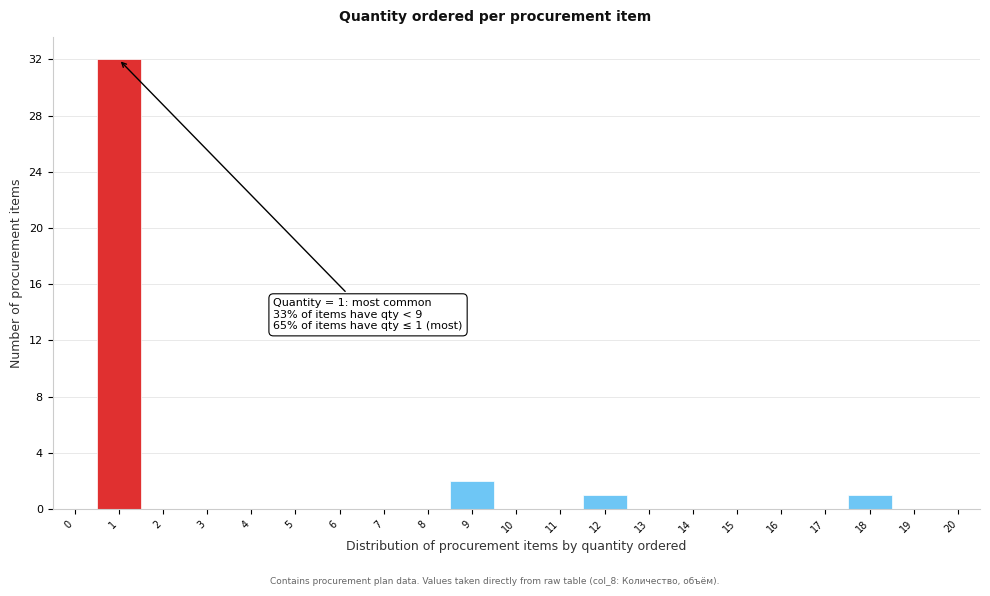

Reading right to left, what are all the values shown in this chart?

20=0	19=0	18=1	17=0	16=0	15=0	14=0	13=0	12=1	11=0	10=0	9=2	8=0	7=0	6=0	5=0	4=0	3=0	2=0	1=32	0=0